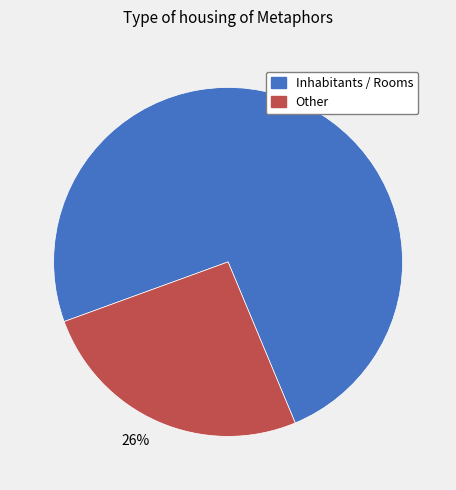

Count the number of slices in the pie.

2